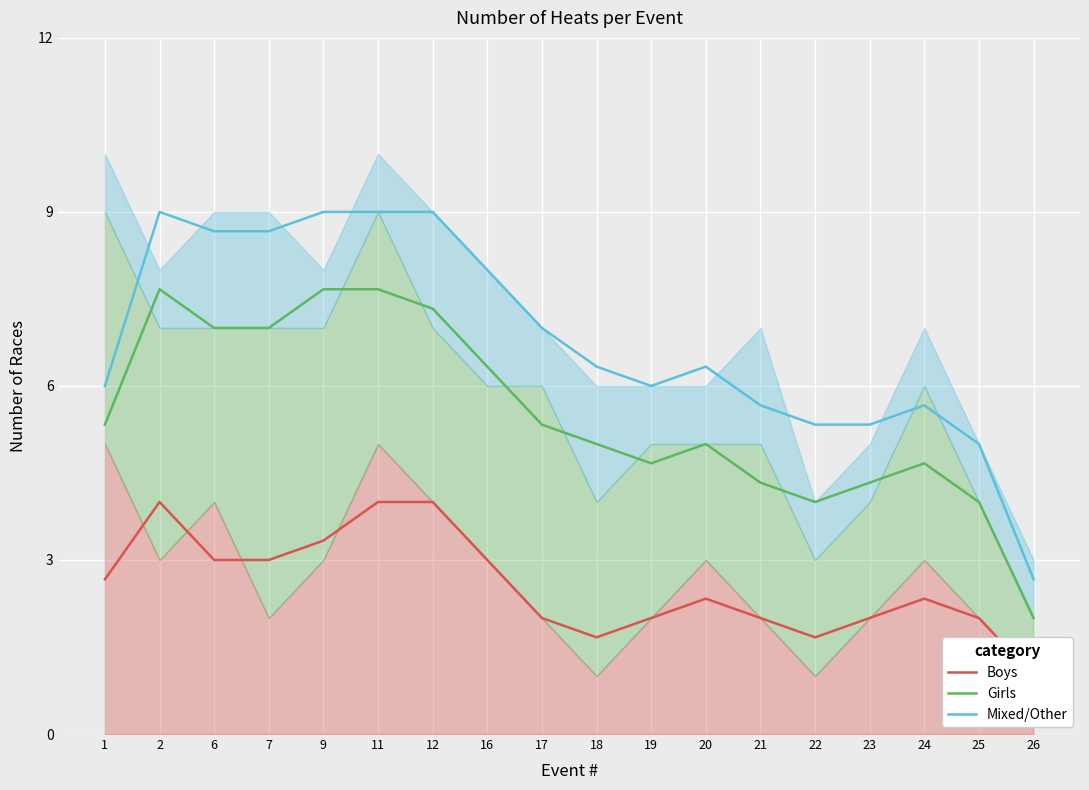

Rank the categories by Boys value from lowest to highest.

26, 18, 22, 17, 21, 25, 19, 23, 20, 24, 1, 6, 16, 7, 9, 2, 11, 12